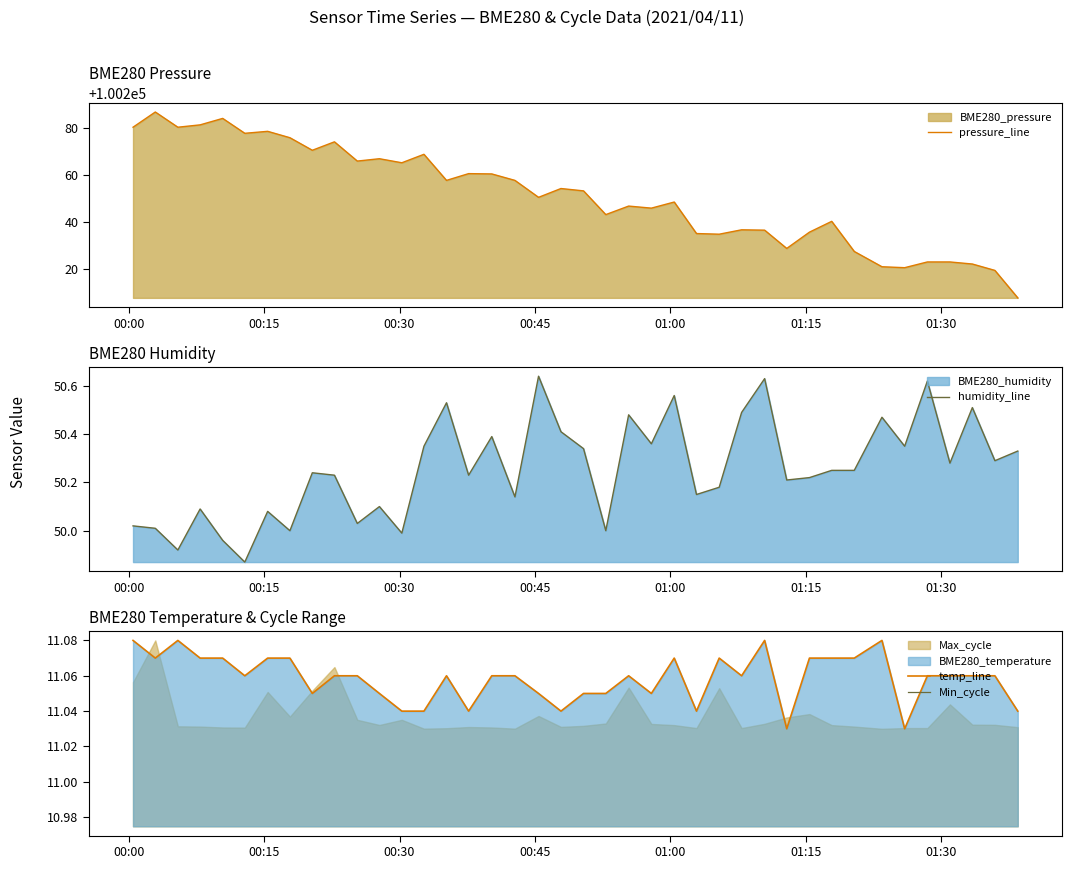

What is the value of the humidity_line point at the 31st from the left?

50.2